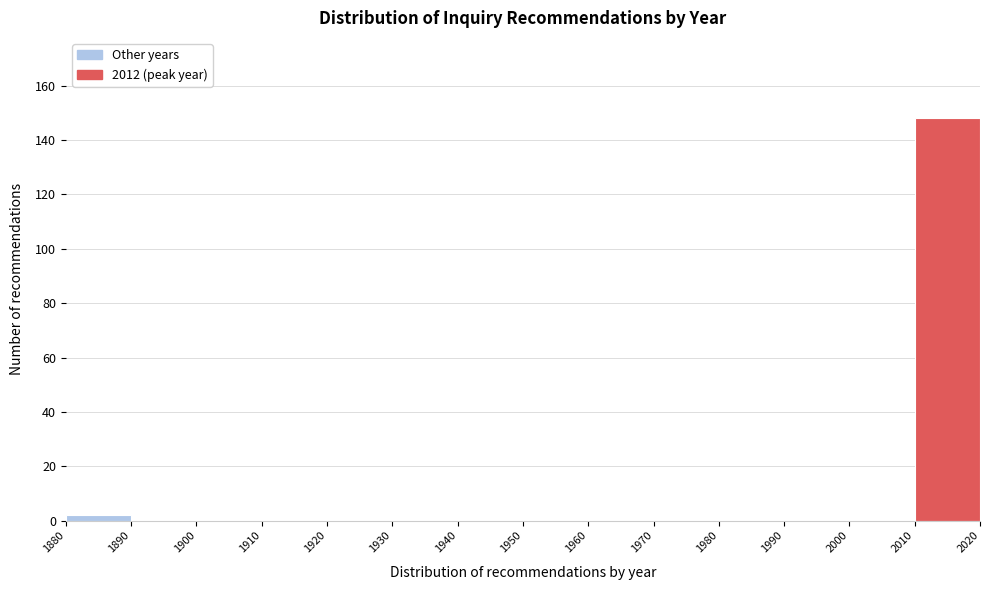

Reading left to right, list every bar in this chart as the range it spans on the x-axis followed by its height. The values are not printed on the chart, so give them approximately, as read against the axis.

1880 to 1890: 2
1890 to 1900: 0
1900 to 1910: 0
1910 to 1920: 0
1920 to 1930: 0
1930 to 1940: 0
1940 to 1950: 0
1950 to 1960: 0
1960 to 1970: 0
1970 to 1980: 0
1980 to 1990: 0
1990 to 2000: 0
2000 to 2010: 0
2010 to 2020: 148